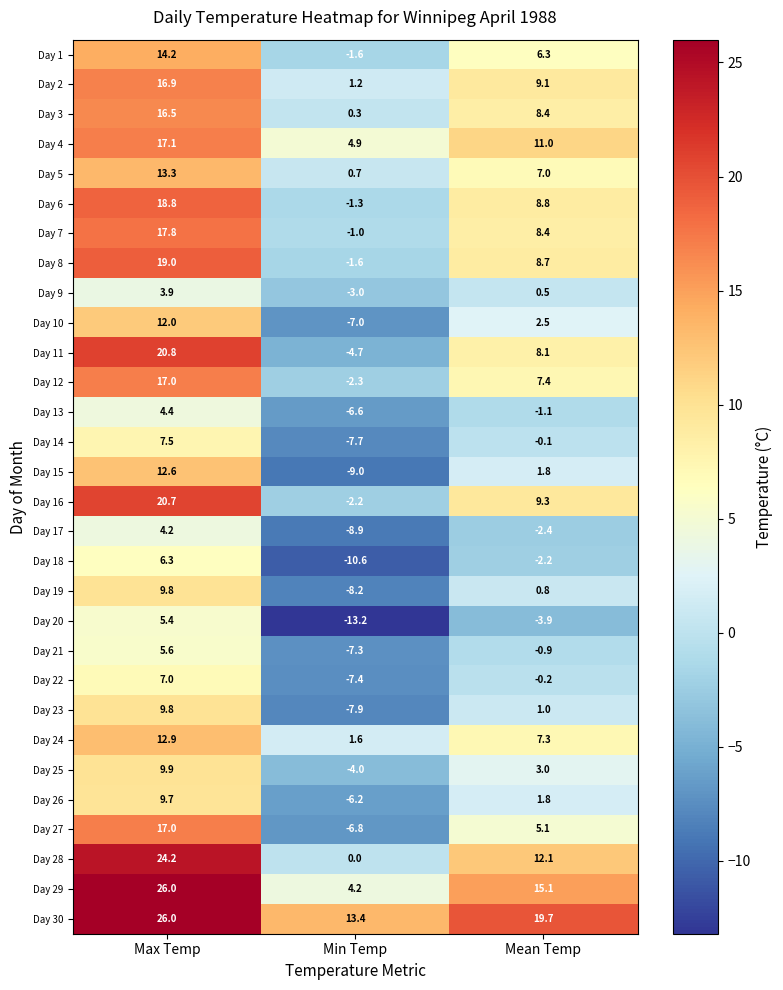

What is the spread (max minus min) of values at Min Temp?

26.6